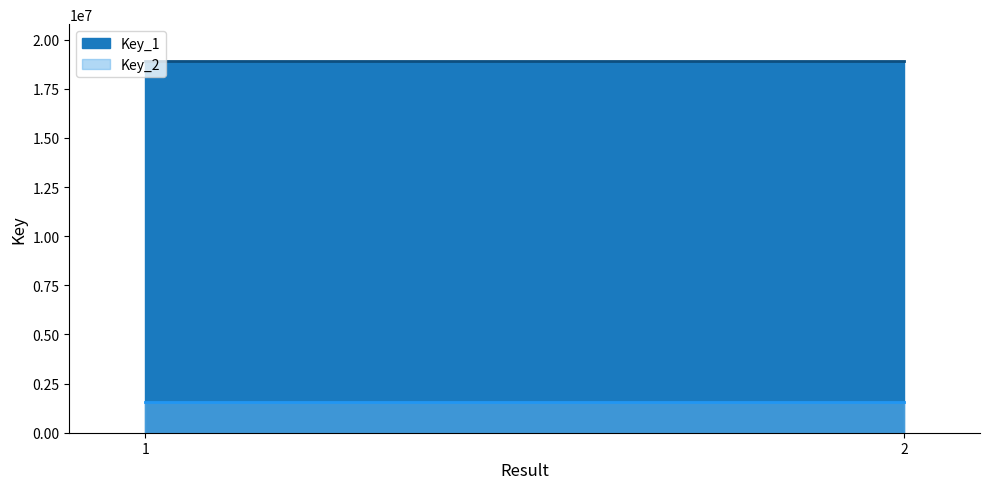

Which category has the highest value in the Key_2 series?

1